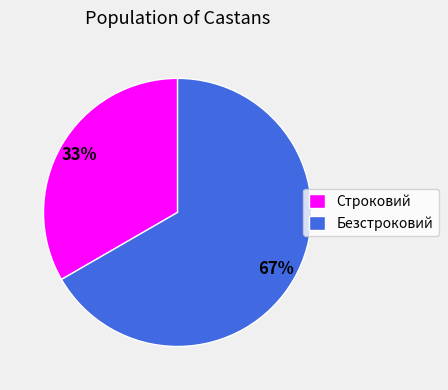

Which slice is the smallest?

Строковий